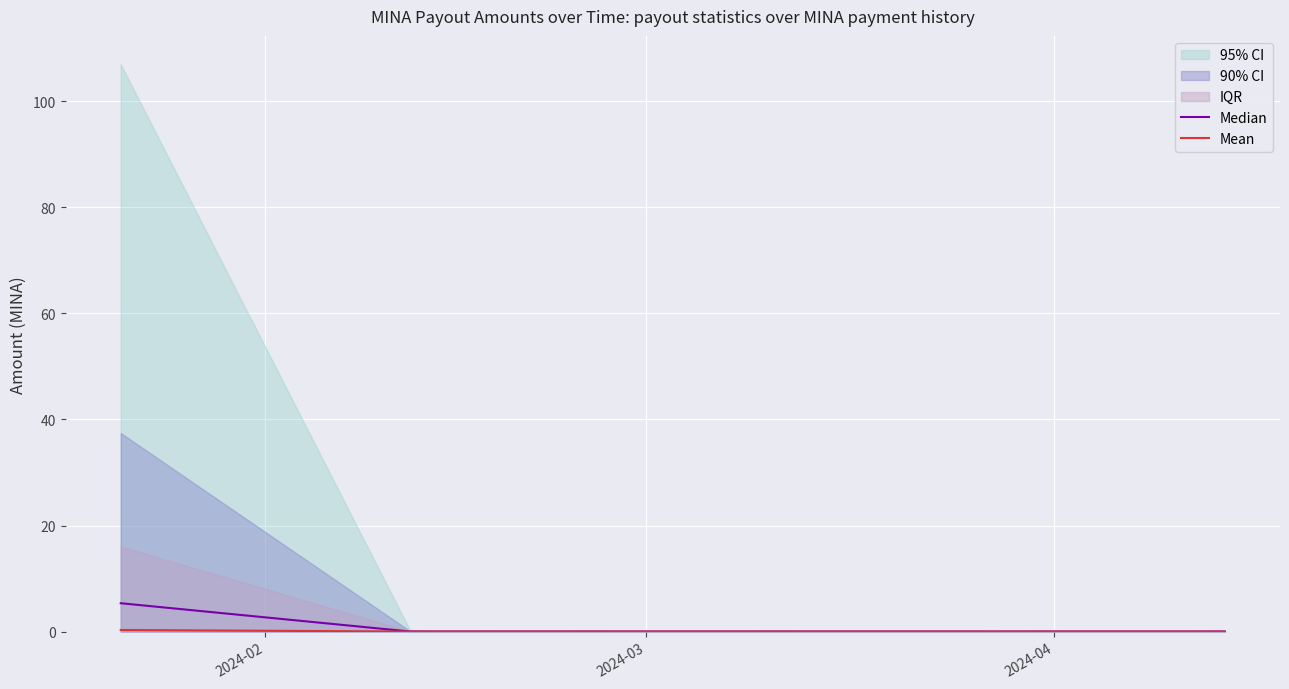

True or false: Mean has more than 1 points higher than both neighbors.

False